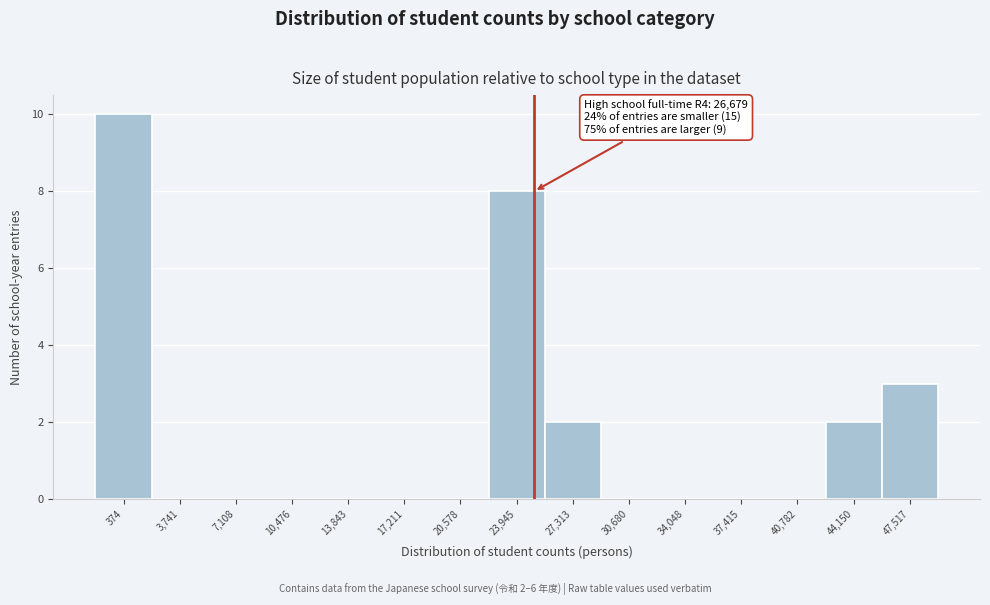

Reading right to left, transcribe all the data shown in this chart.

47,517=3	44,150=2	40,782=0	37,415=0	34,048=0	30,680=0	27,313=2	23,945=8	20,578=0	17,211=0	13,843=0	10,476=0	7,108=0	3,741=0	374=10